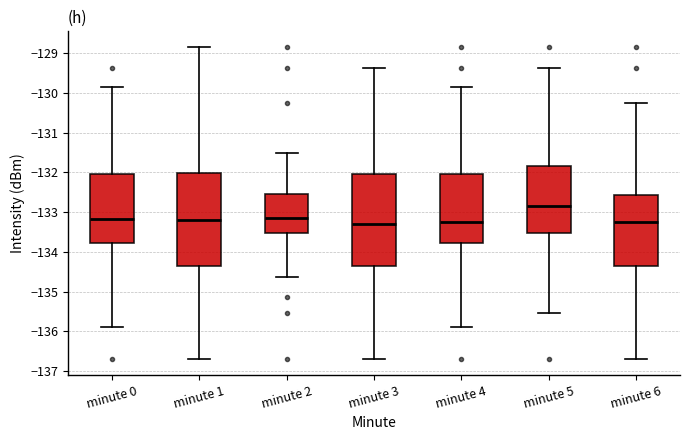

Which box has the highest median line?

minute 5